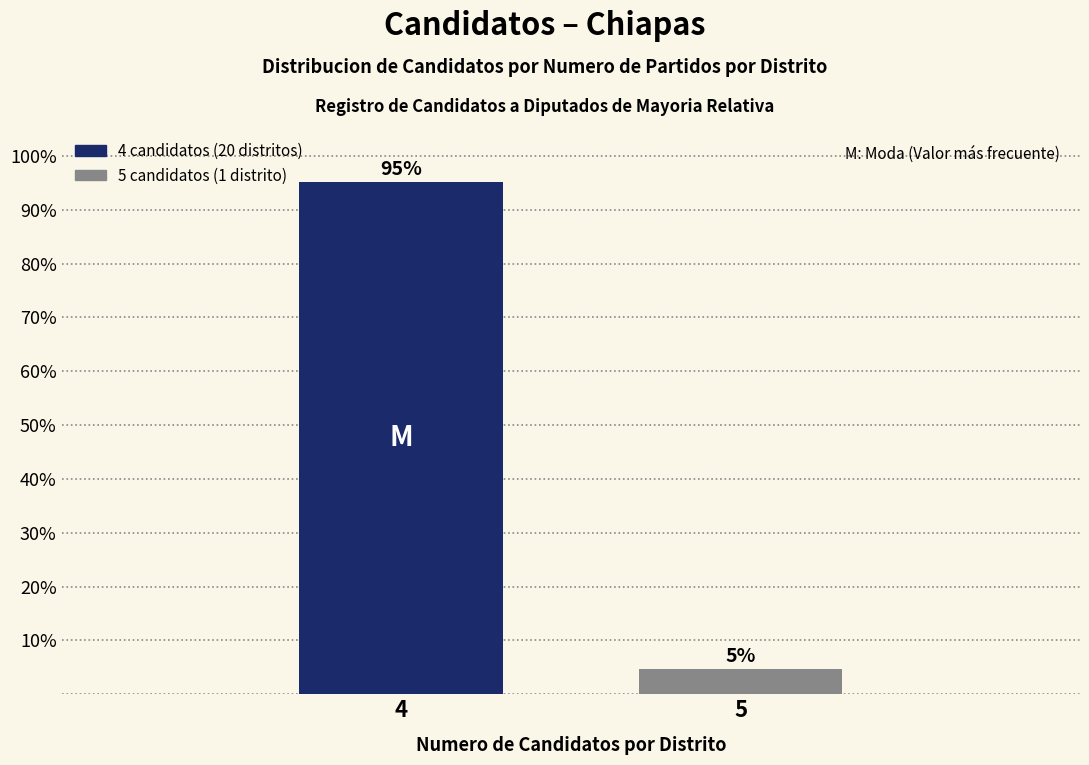

What is the value of the 1st bar from the left?

95.2